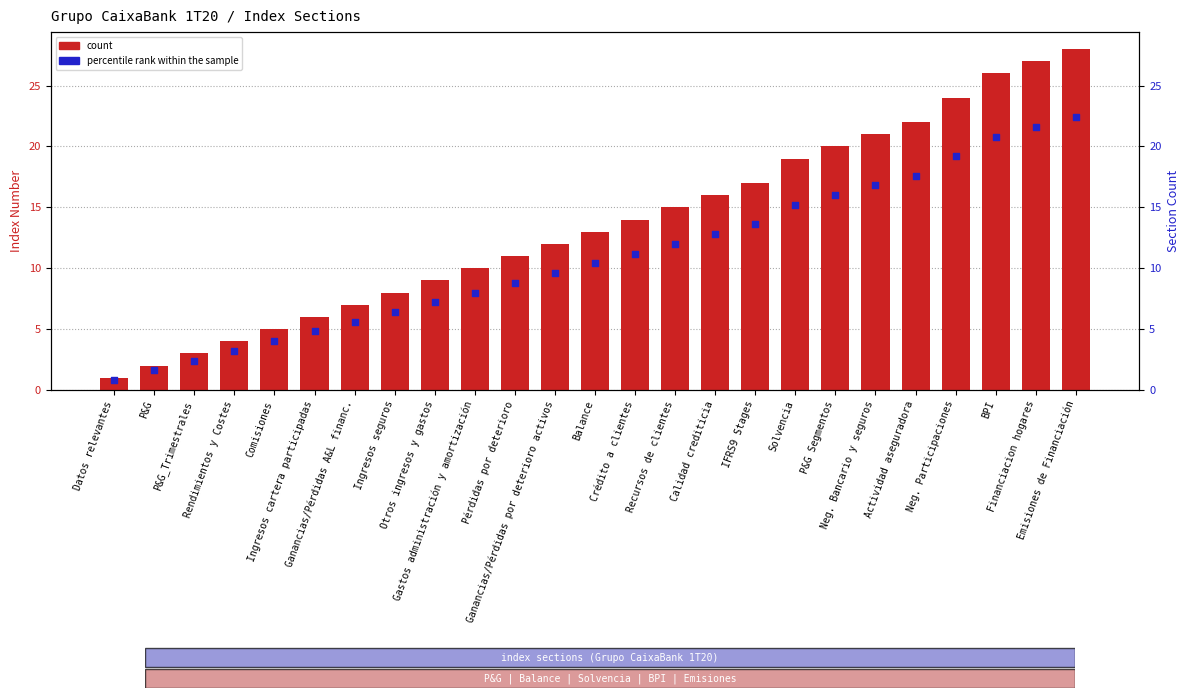

Which series reaches the minimum Y coordinate?

percentile rank within the sample